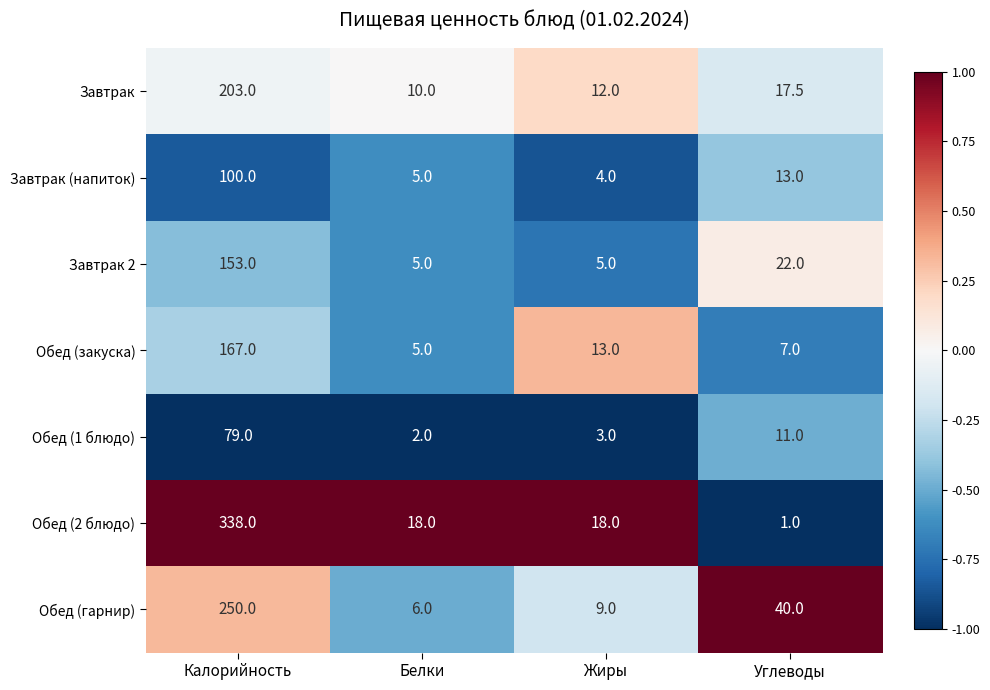

Count the number of categories in the chart.

4